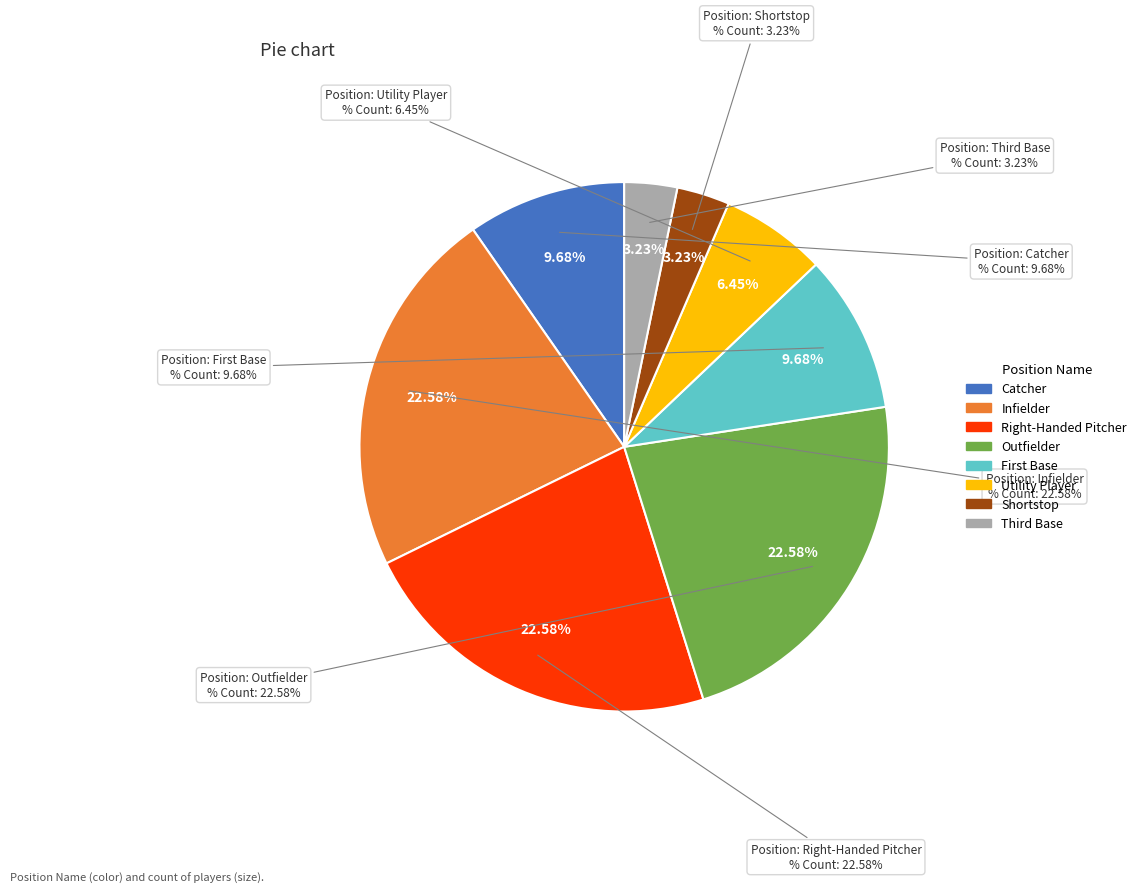

Is it true that Shortstop is 1% of the pie?

False